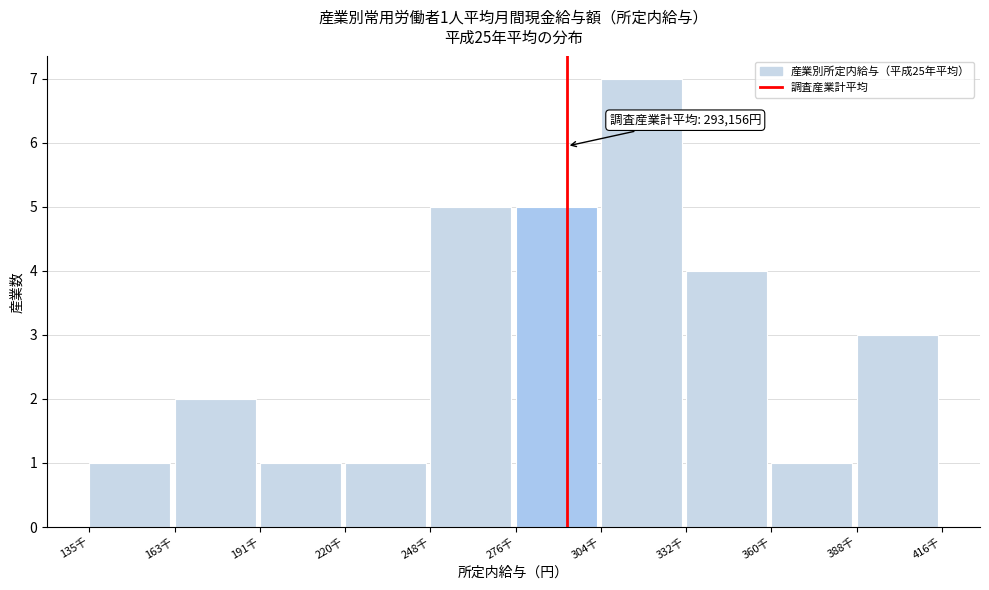

Reading left to right, what are all the values shown in this chart?

135千=1	163千=2	191千=1	220千=1	248千=5	276千=5	304千=7	332千=4	360千=1	388千=3